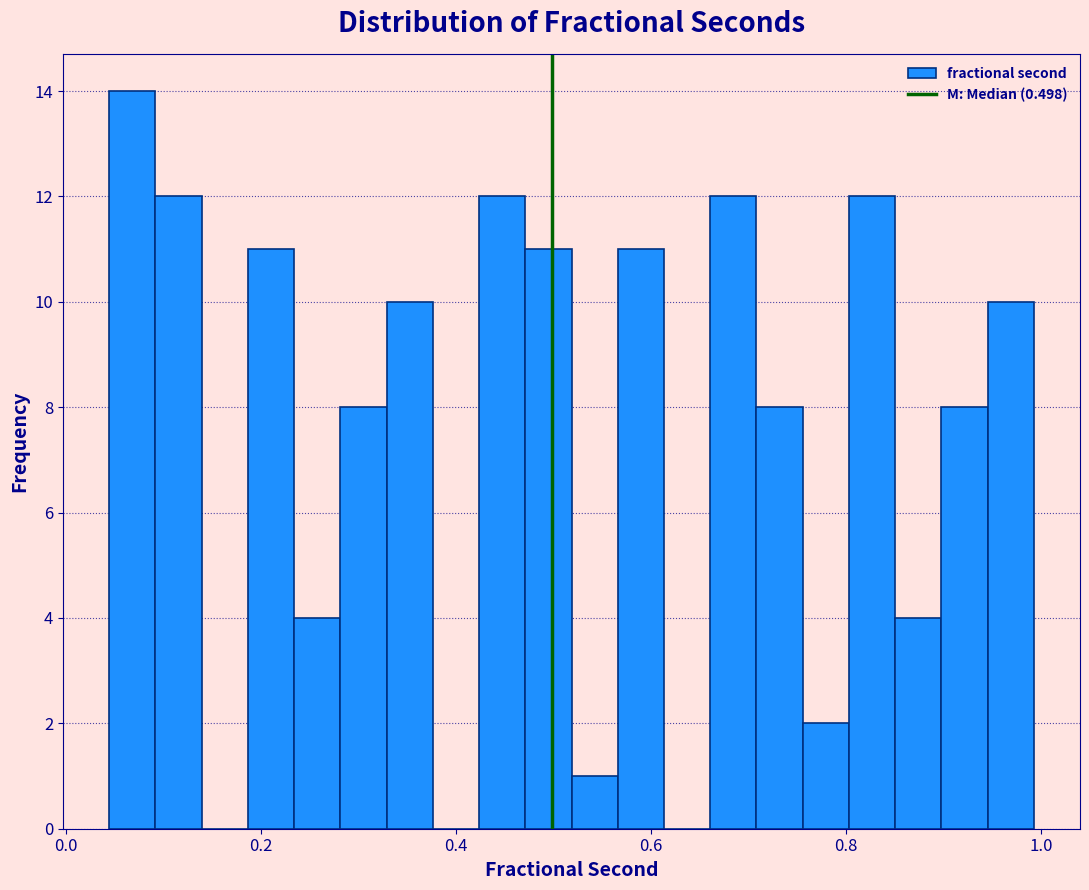

Around what value on the x-axis is the tallest bar? Give the approximate position of its centre, as read against the axis.

0.06